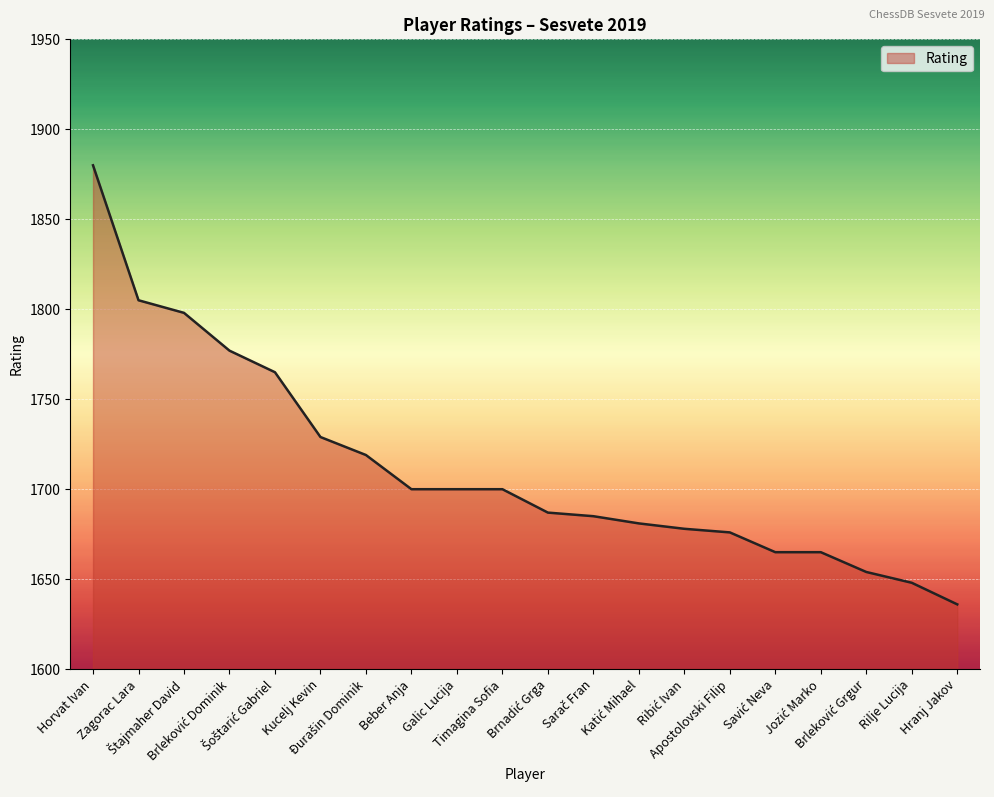

What is the greatest value displayed?

1880